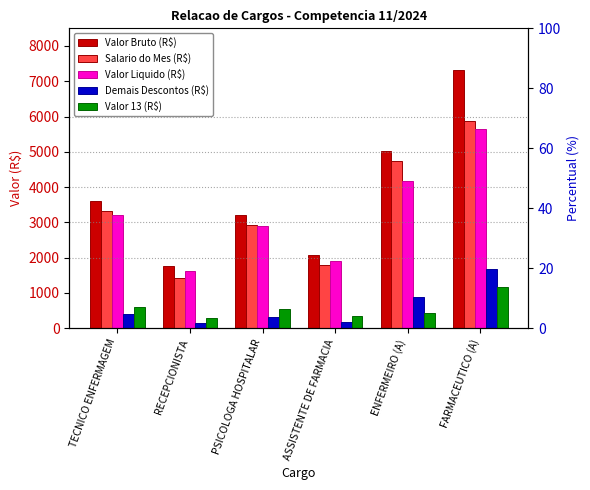

Rank the series by their maximum value, from highest to lowest.

Valor Bruto (R$), Salario do Mes (R$), Valor Liquido (R$), Demais Descontos (R$), Valor 13 (R$)